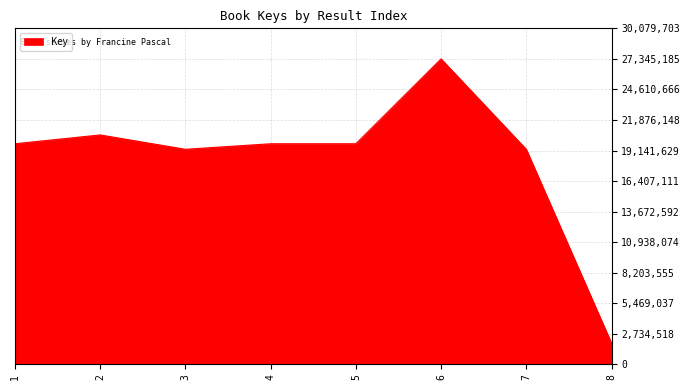

At which category does the chart reach its peak across all series?

6